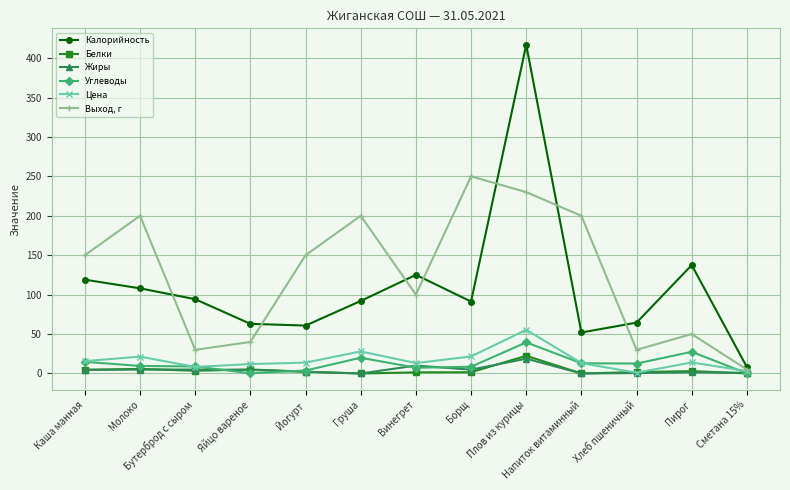

True or false: Выход, г has a value of 30.0 at Бутерброд с сыром.

True